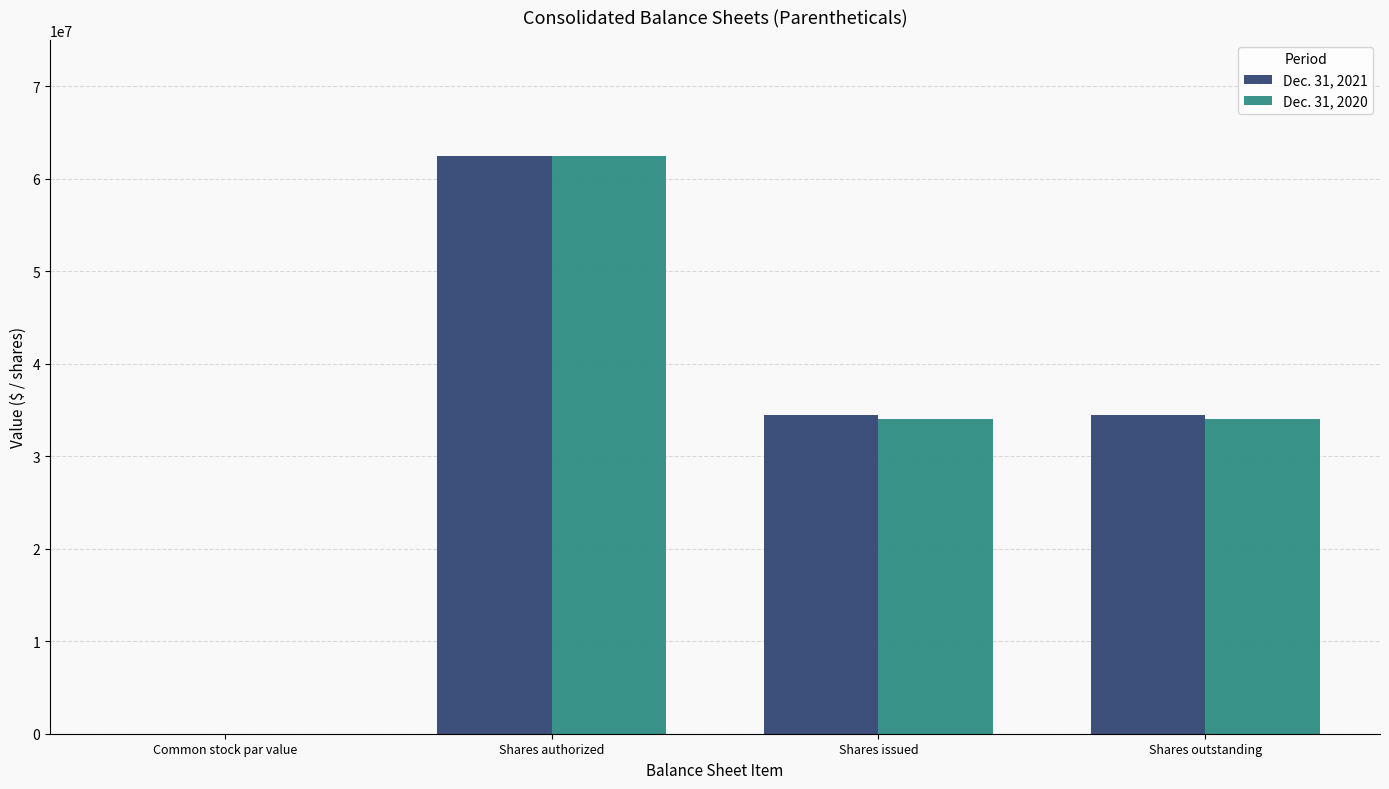

The Dec. 31, 2020 series shows 54830492.0 at Shares outstanding. True or false?

False